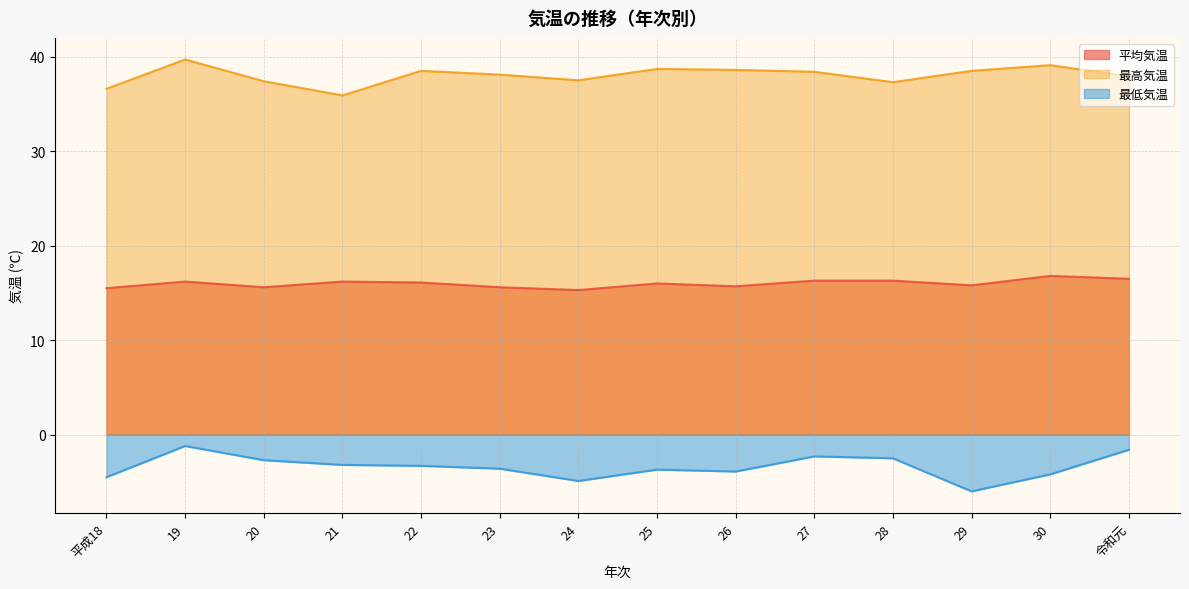

Rank the categories by 平均気温 value from highest to lowest.

30, 令和元, 27, 28, 19, 21, 22, 25, 29, 26, 20, 23, 平成18, 24